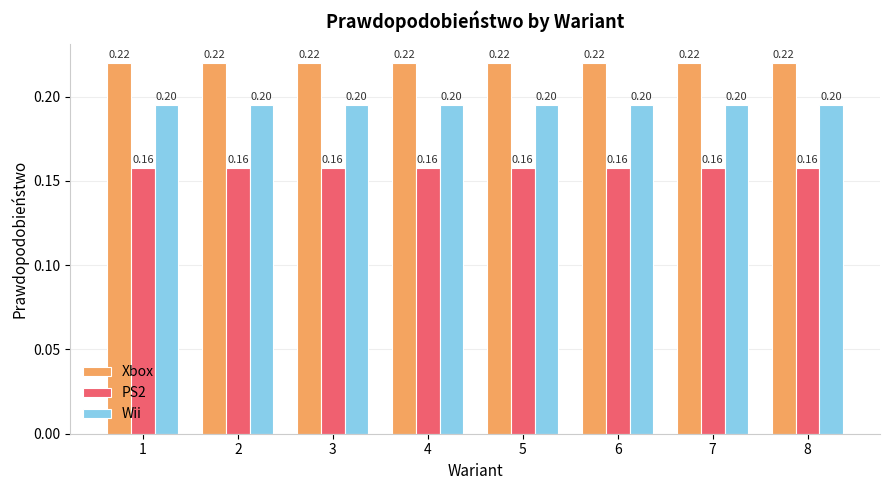

What is the total value across all series at 2?

0.6